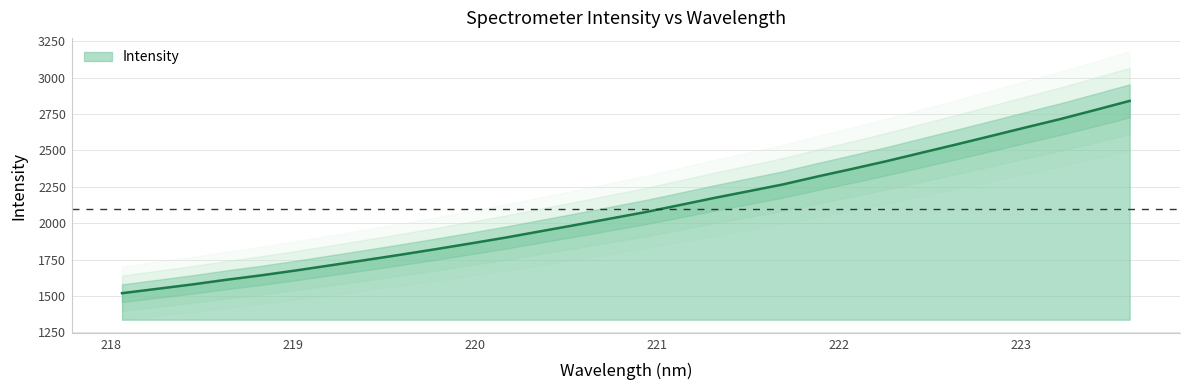

The value at 222.263 is 659.4. True or false?

False